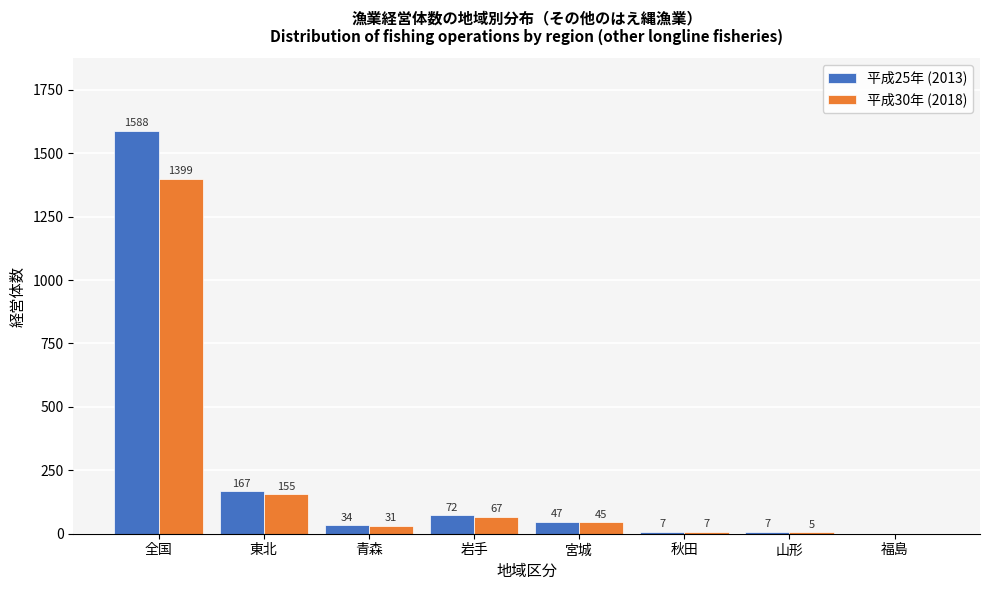

Reading left to right, transcribe all the data shown in this chart.

平成25年 (2013): 全国=1588	東北=167	青森=34	岩手=72	宮城=47	秋田=7	山形=7	福島=0
平成30年 (2018): 全国=1399	東北=155	青森=31	岩手=67	宮城=45	秋田=7	山形=5	福島=0